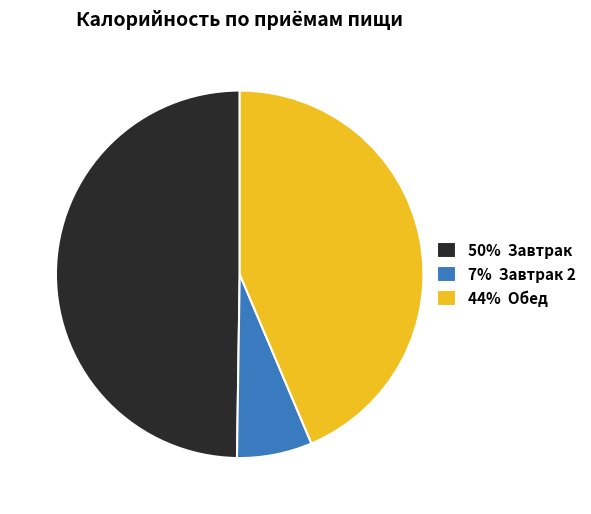

Is it true that 7% Завтрак 2 is 1% of the pie?

False